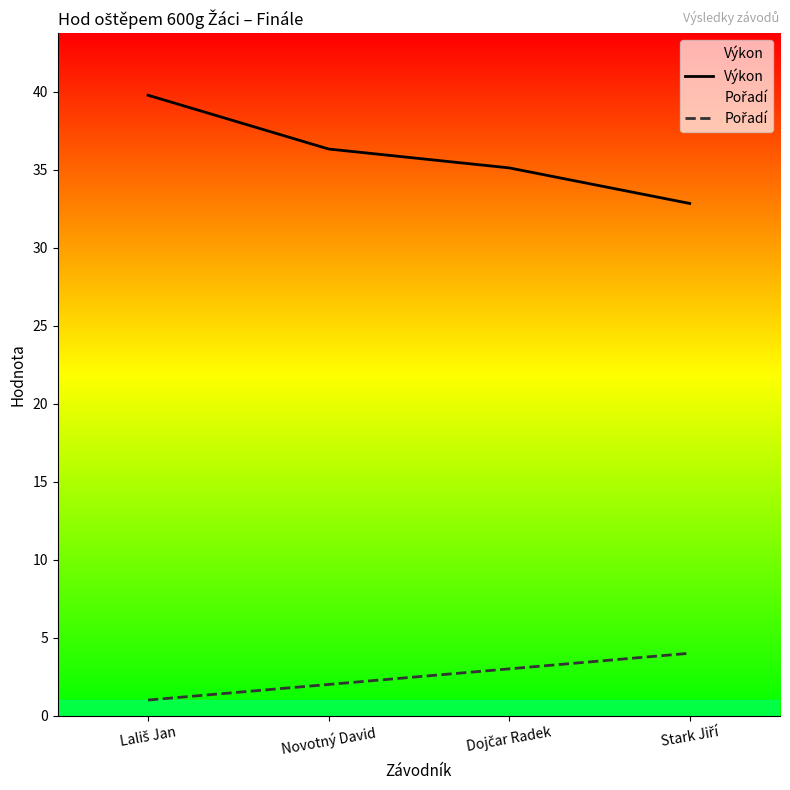

Reading left to right, list all the values displayed in this chart.

Výkon: 39.8	36.3	35.1	32.8
Pořadí: 1.0	2.0	3.0	4.0